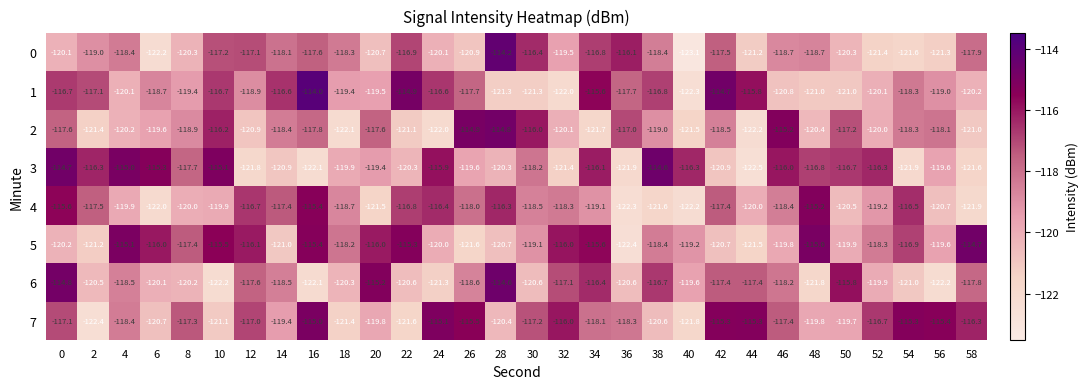

Count the number of categories in the chart.

30